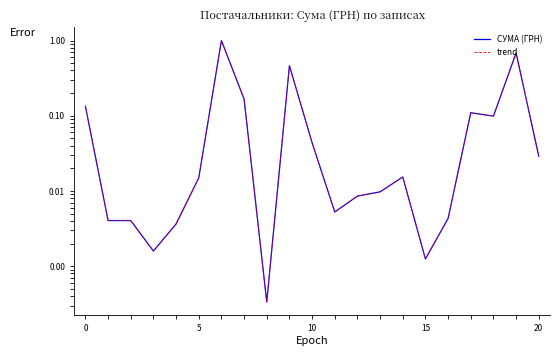

Which label corresponds to the smallest value in the chart?

8